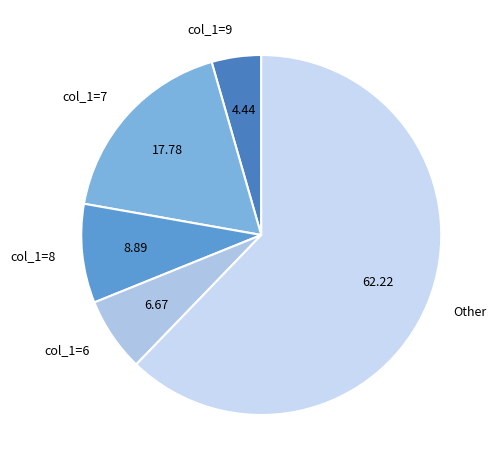

What is the ratio of the value at col_1=6 to the value at col_1=7?

0.4